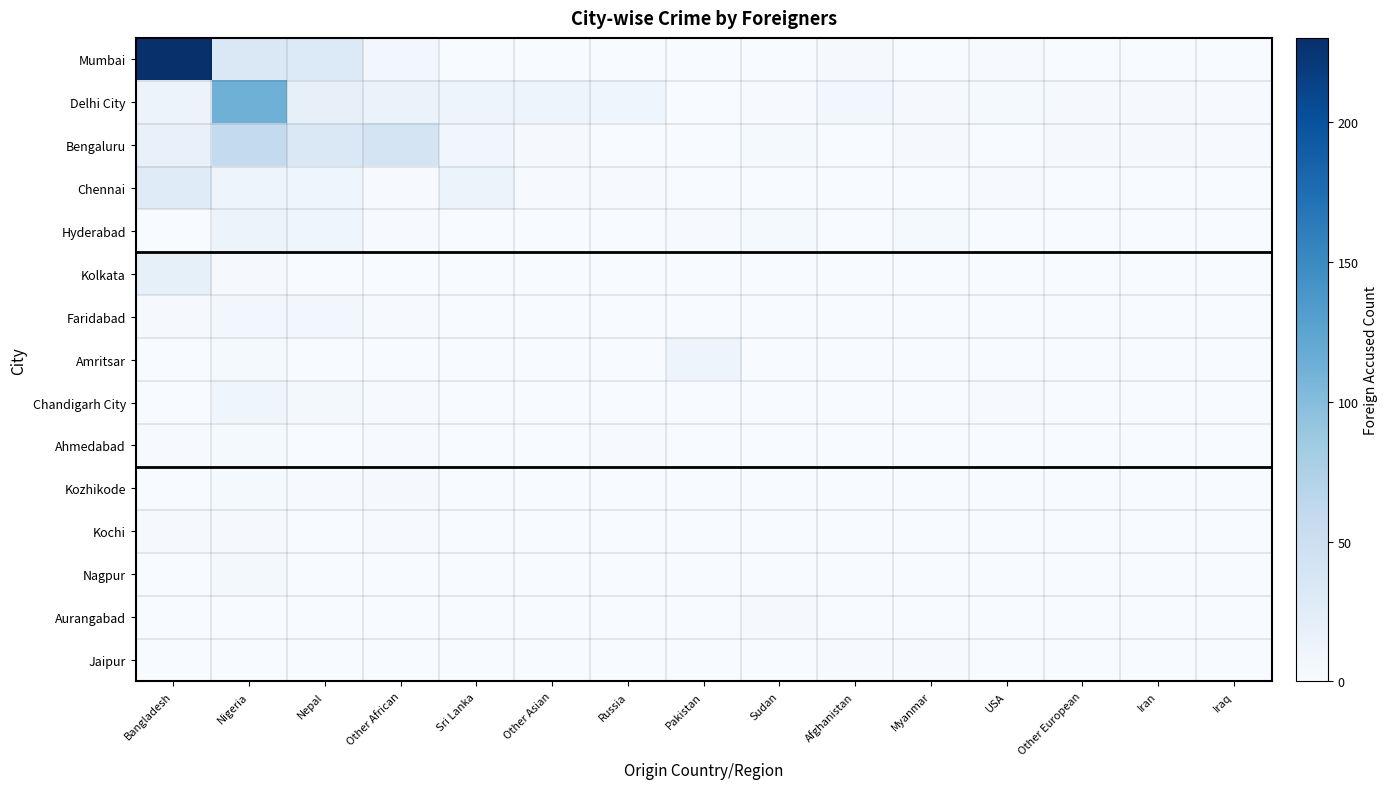

What is the greatest value displayed?

230